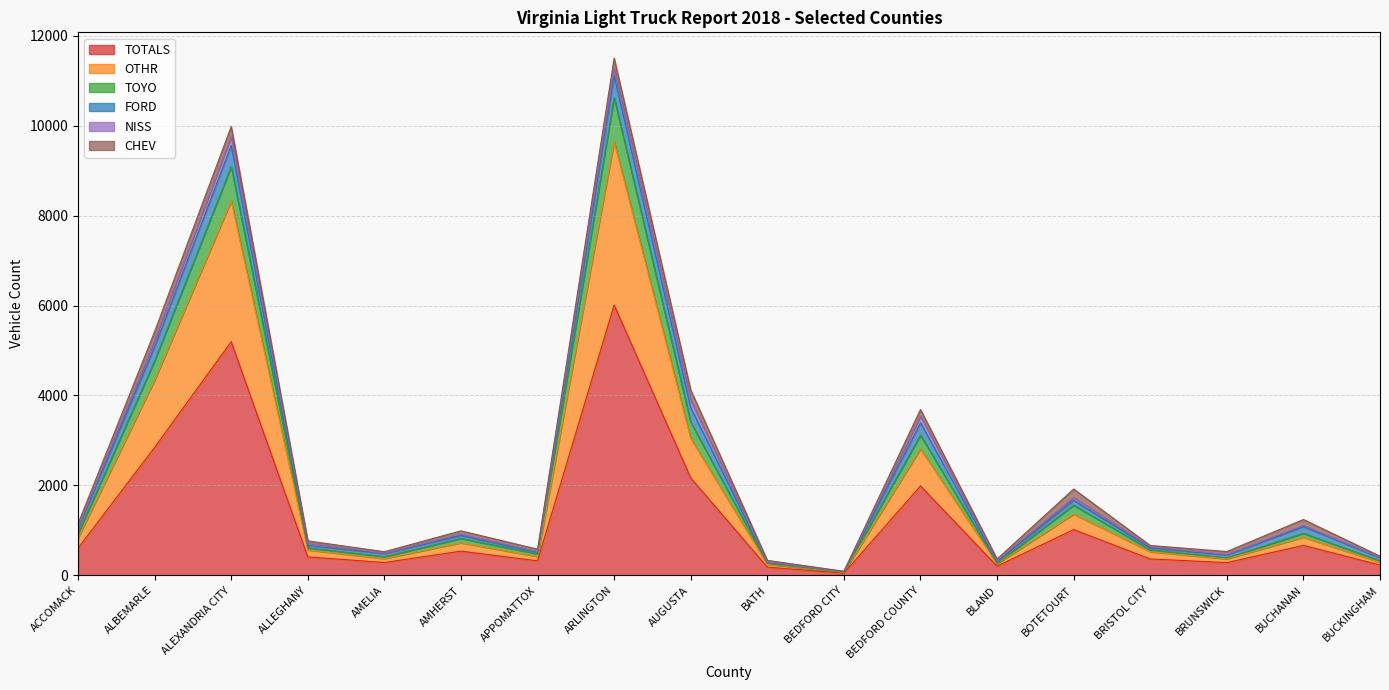

Where is the first local minimum for TOYO?

AMELIA